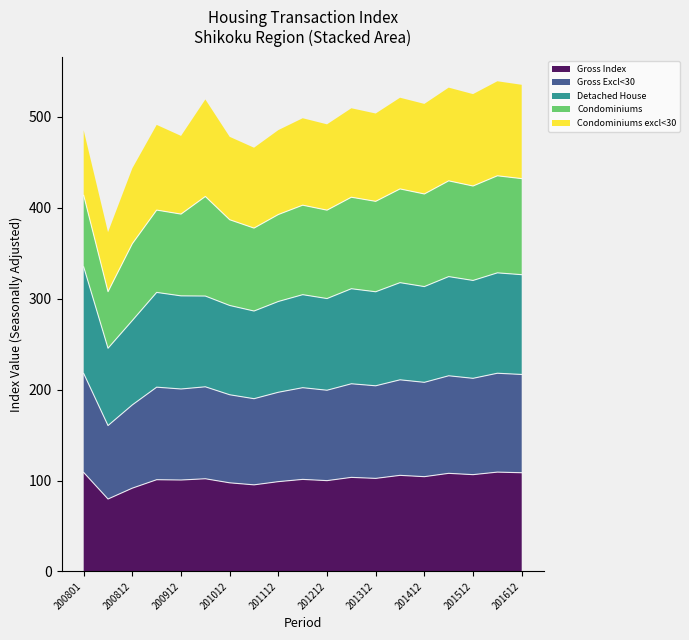

What is the total value across all series at 201012?

478.1